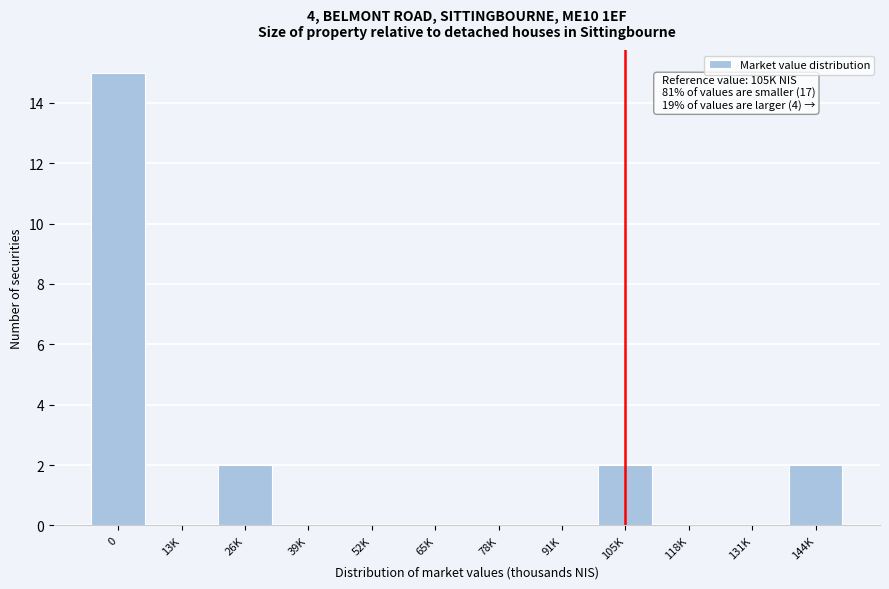

Reading left to right, list all the values displayed in this chart.

0=15	13K=0	26K=2	39K=0	52K=0	65K=0	78K=0	91K=0	105K=2	118K=0	131K=0	144K=2